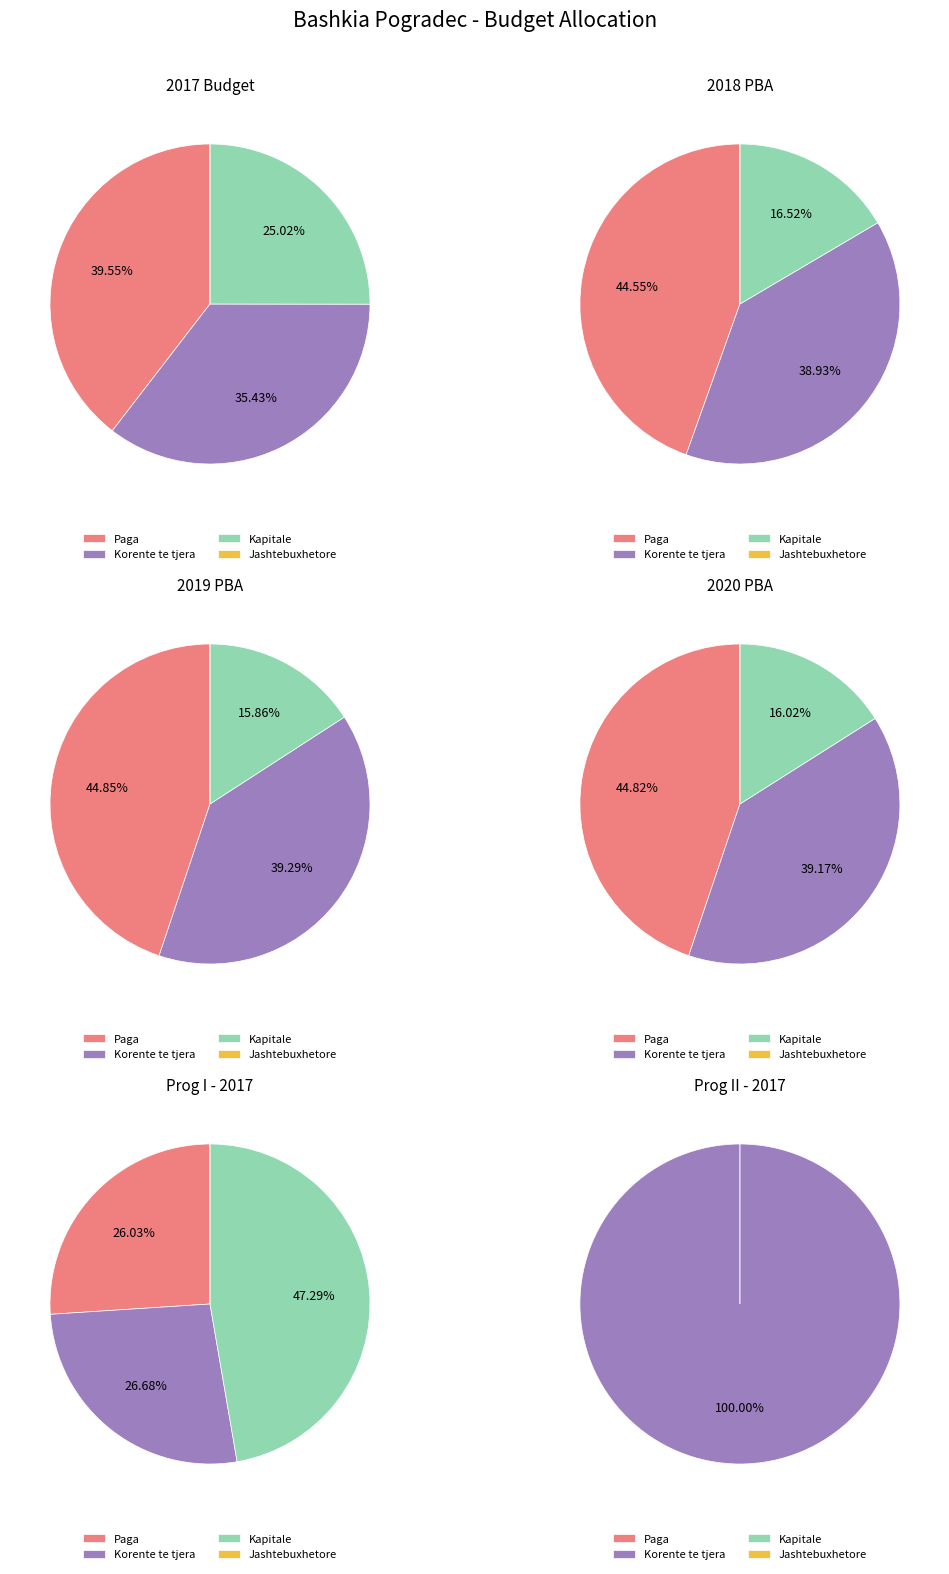

What percentage do Korente te tjera and Paga together represent?

75.0%